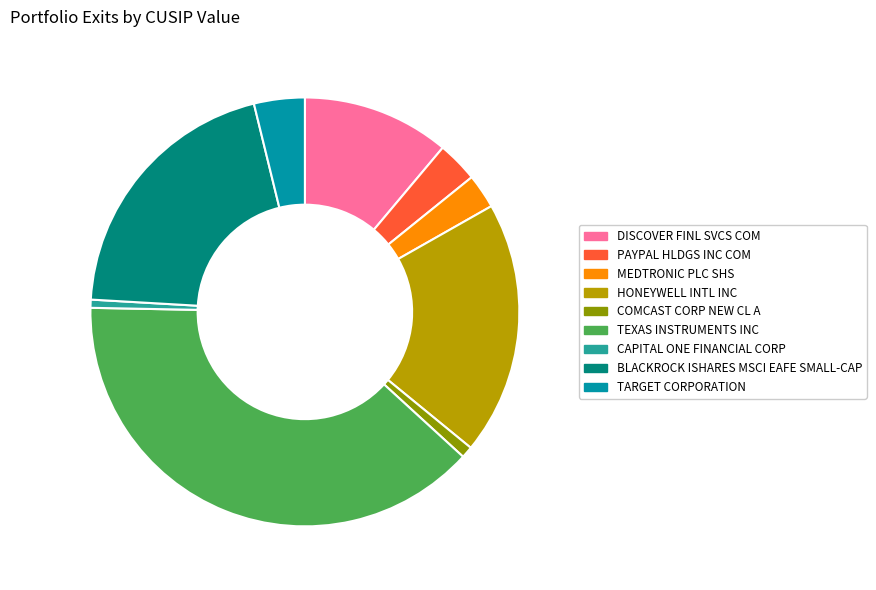

Count the number of slices in the pie.

9